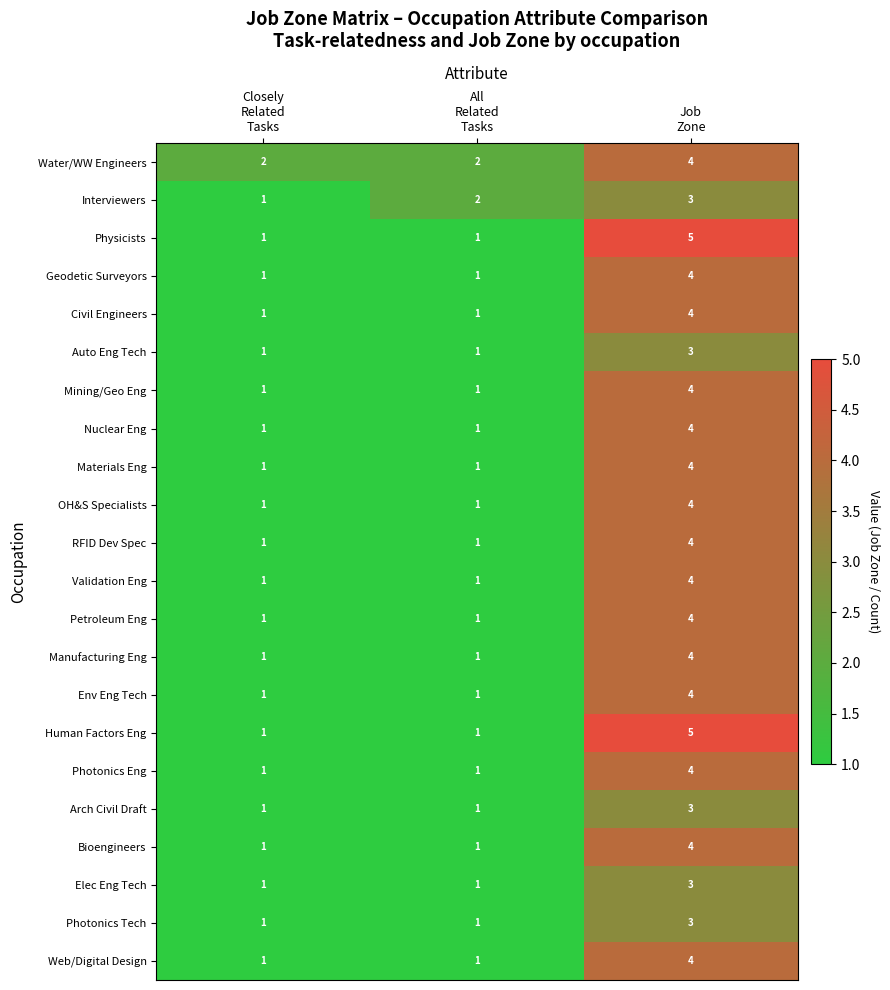

What is the sum of all Web/Digital Design values?

6